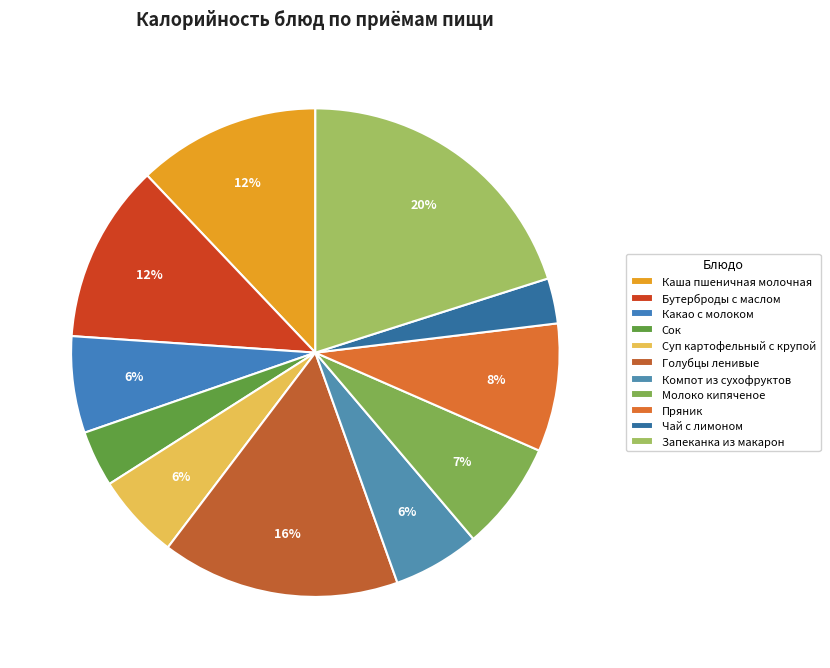

To the nearest percent, what is the combined percentage of Чай с лимоном and Какао с молоком?

9%